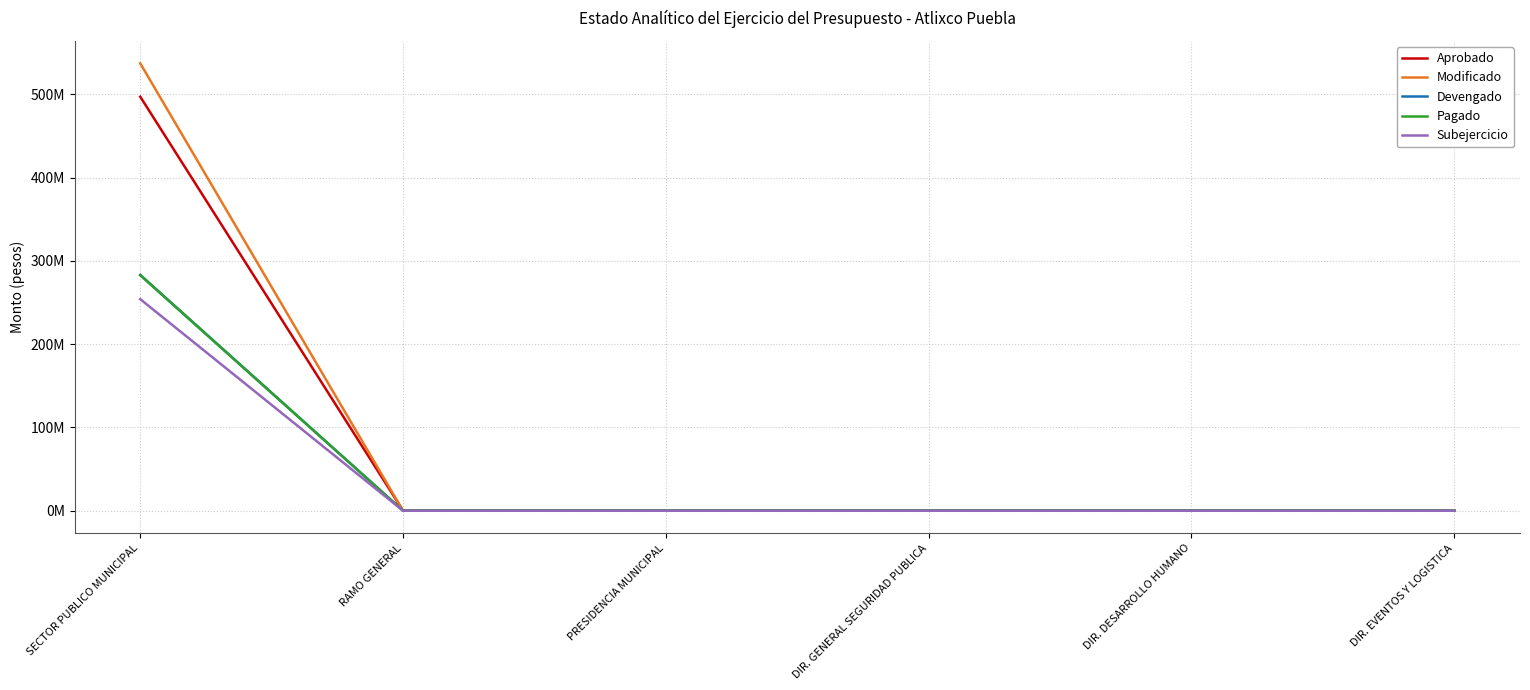

What is the label of the 1st point from the right?

DIR. EVENTOS Y LOGISTICA